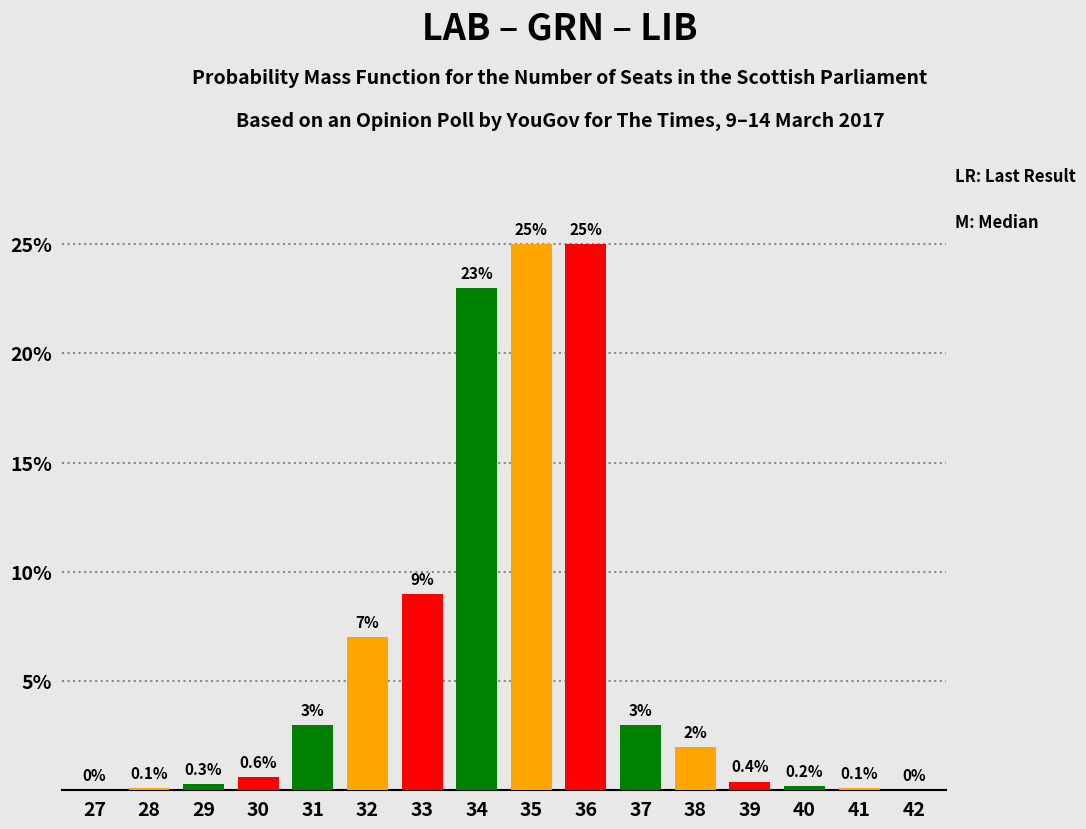

Reading left to right, transcribe all the data shown in this chart.

27=0.0	28=0.1	29=0.3	30=0.6	31=3.0	32=7.0	33=9.0	34=23.0	35=25.0	36=25.0	37=3.0	38=2.0	39=0.4	40=0.2	41=0.1	42=0.0